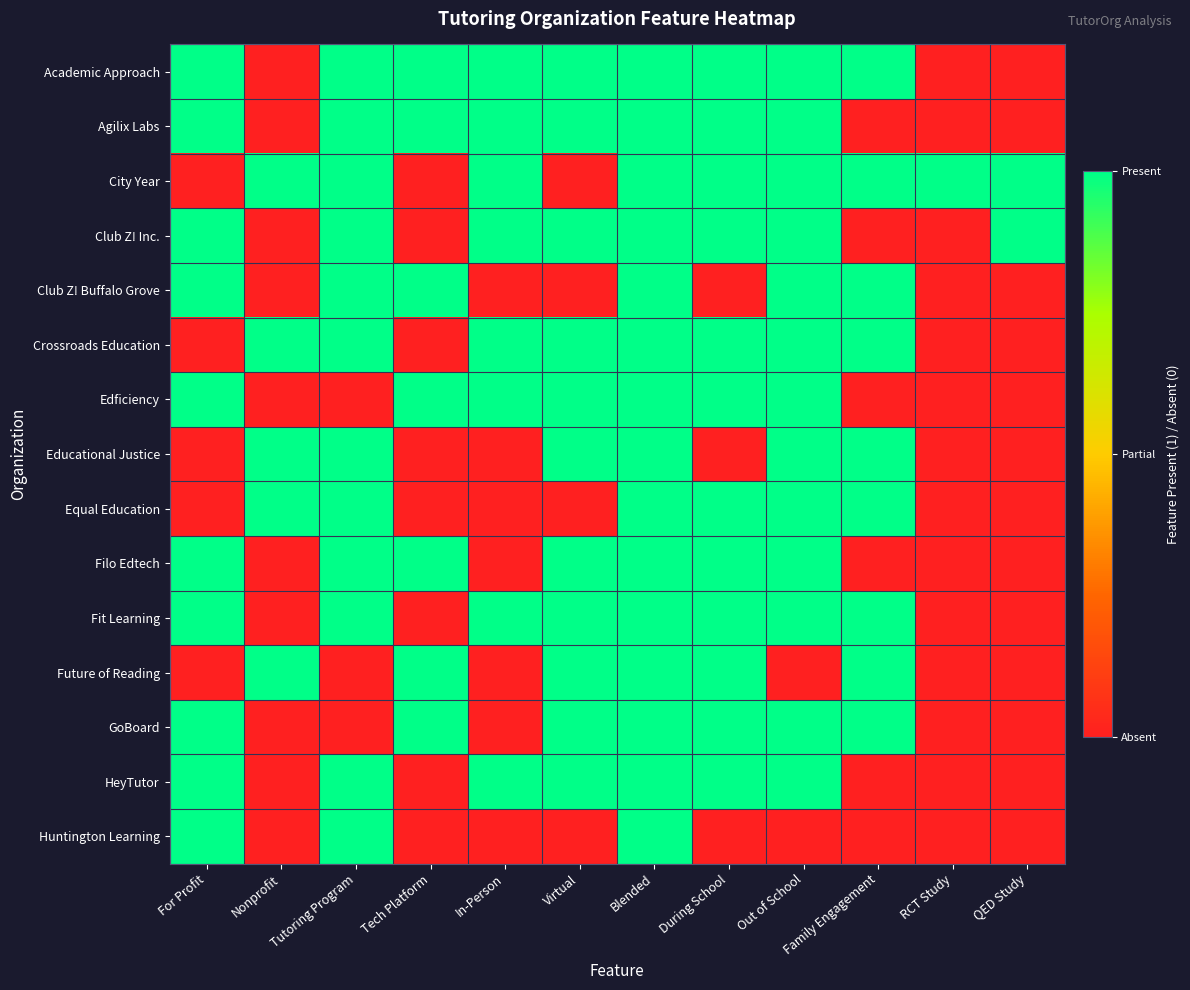

How many distinct data groups are displayed?

15